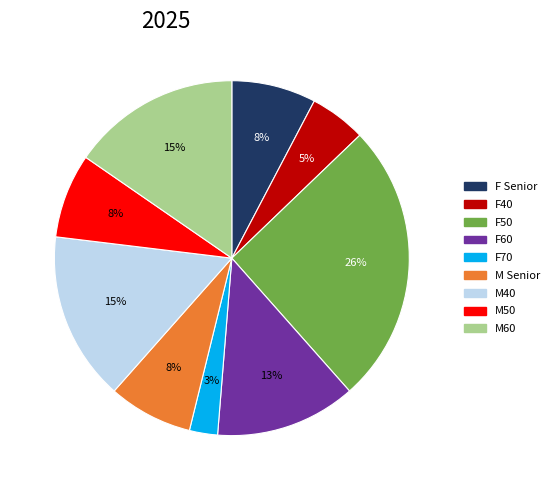

What is the largest slice in the pie chart?

F50